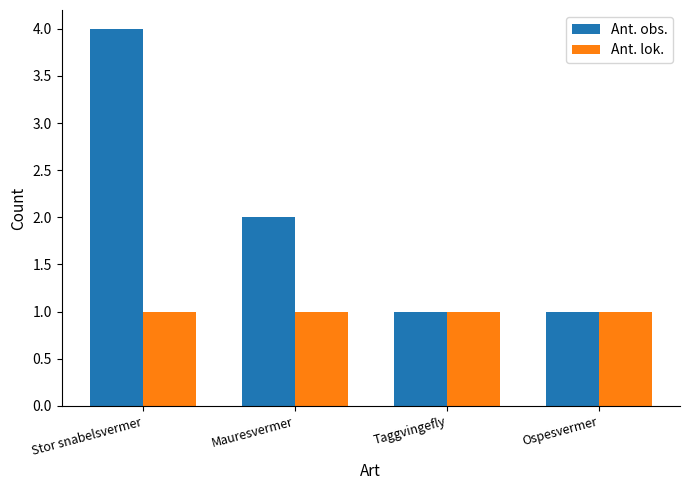

At how many categories does at least one series exceed 3?

1